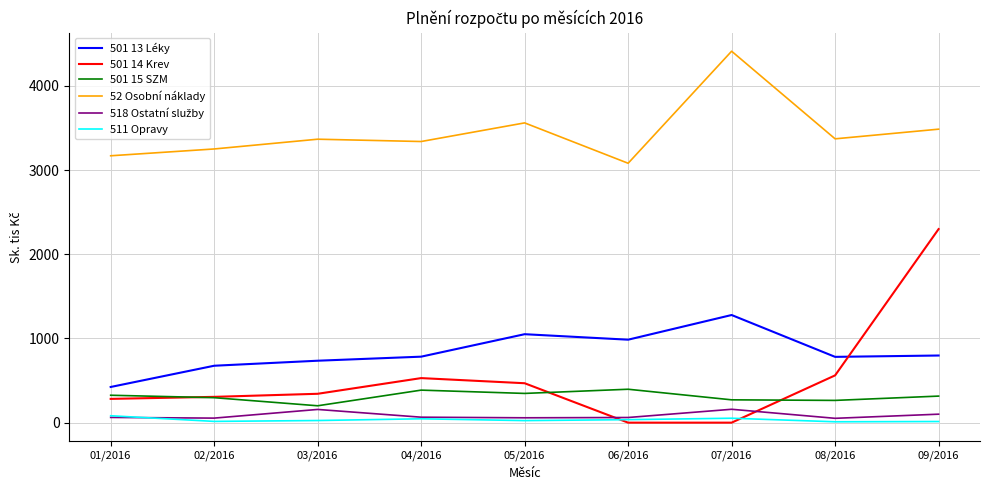

True or false: 52 Osobní náklady has a value of 5311.5 at 03/2016.

False